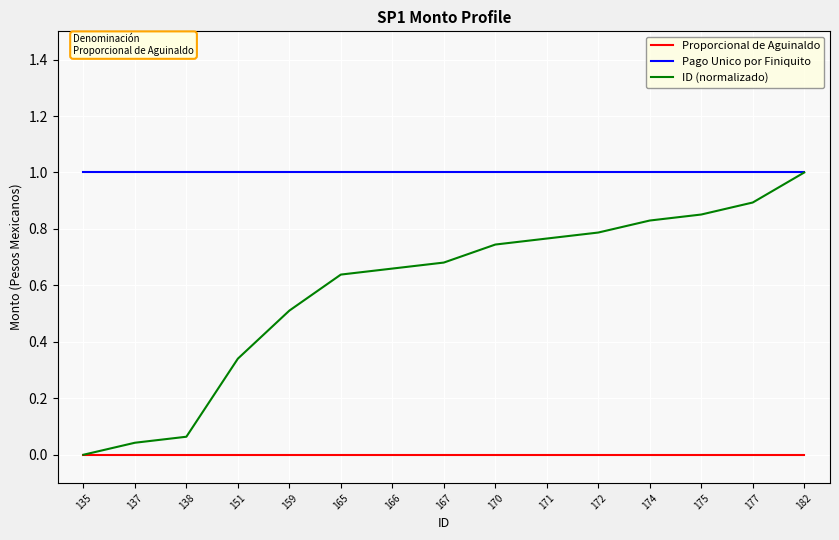

True or false: Pago Unico por Finiquito and Proporcional de Aguinaldo cross at least once.

False